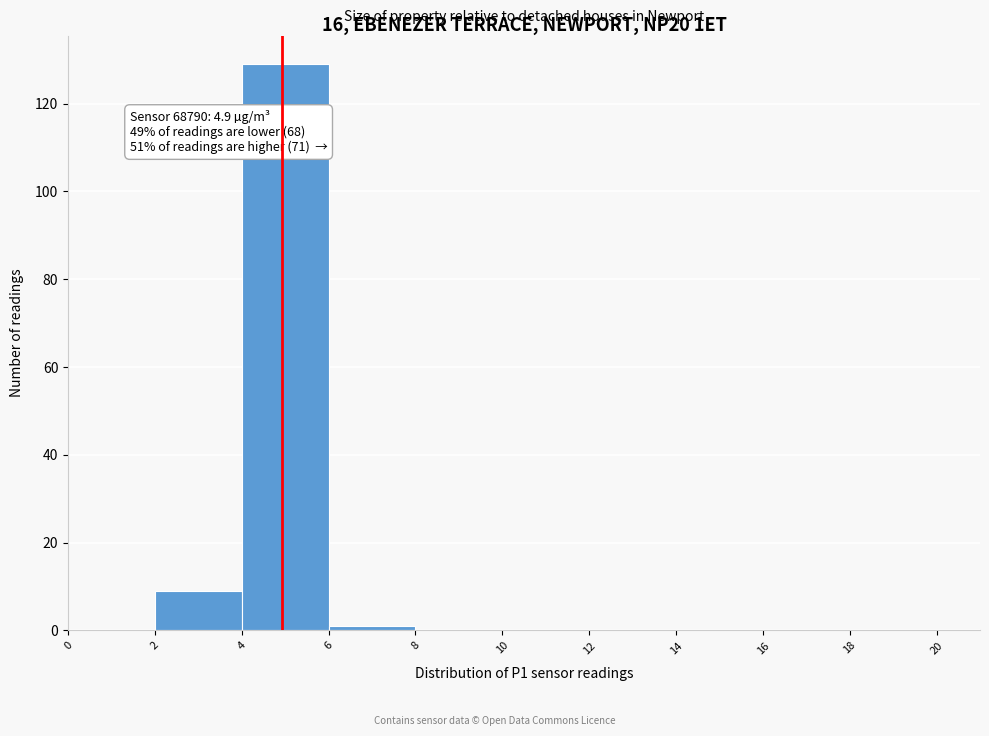

Which range on the x-axis has the tallest bar?

4 to 6